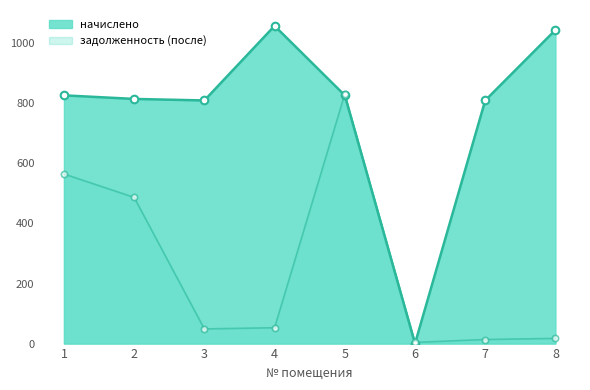

Between 7 and 8, which is larger?

8